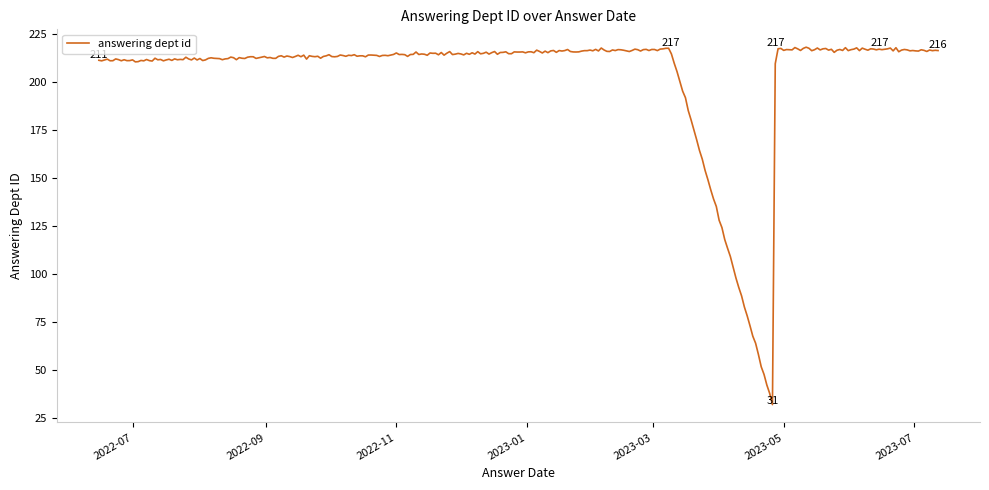

True or false: there are more than 1 points higher than both neighbors.

True